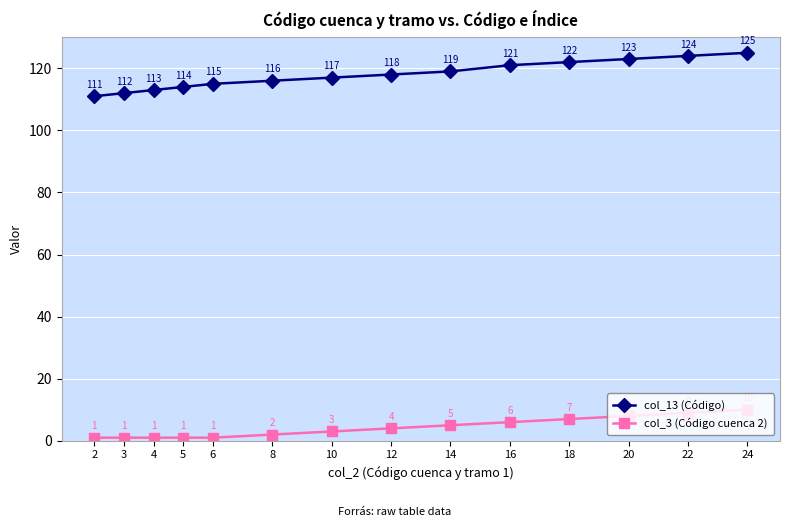

How many lines are shown in the chart?

2